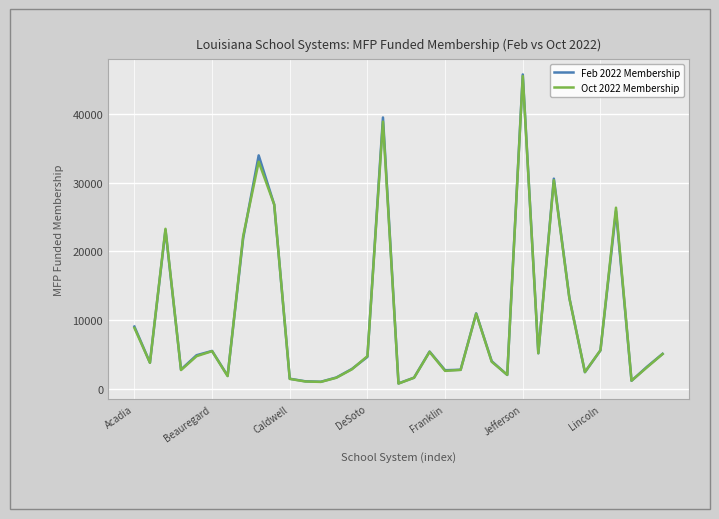

What is the maximum value shown in the chart?

45796